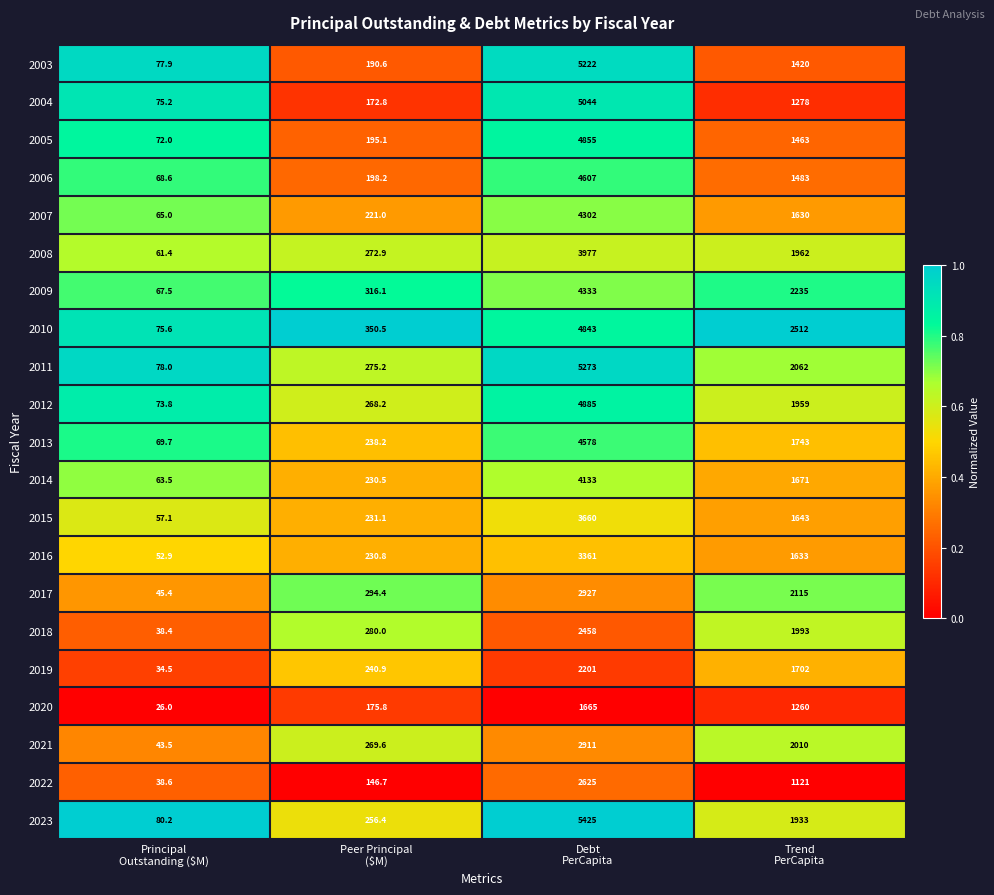

Which series has the widest spread of values?

2023